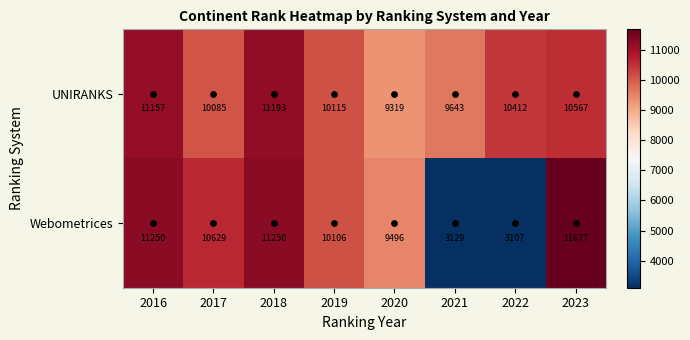

What is the difference between the second highest and minimum values in the Webometrices series?

8143